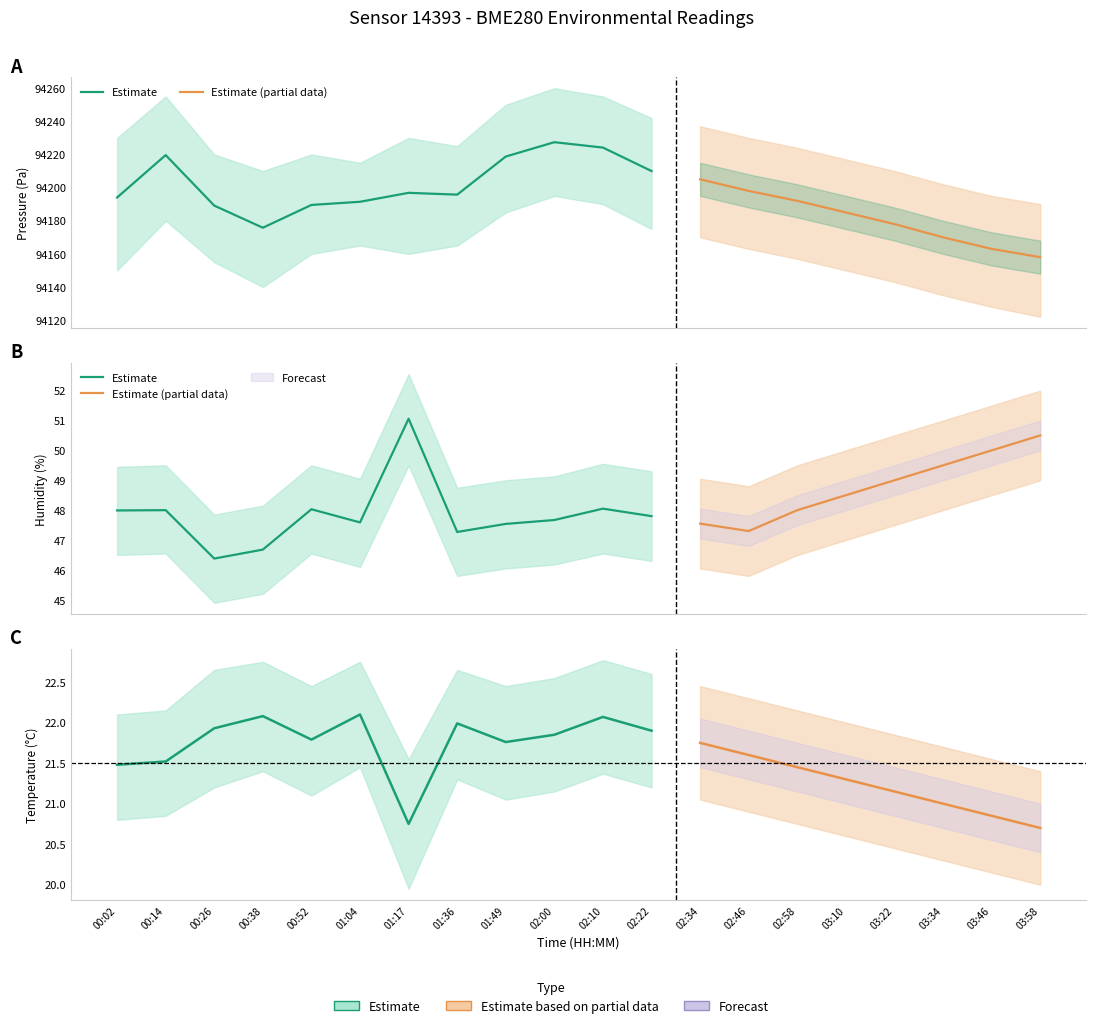

What is the difference between the highest and lowest values at 01:17?

94176.1